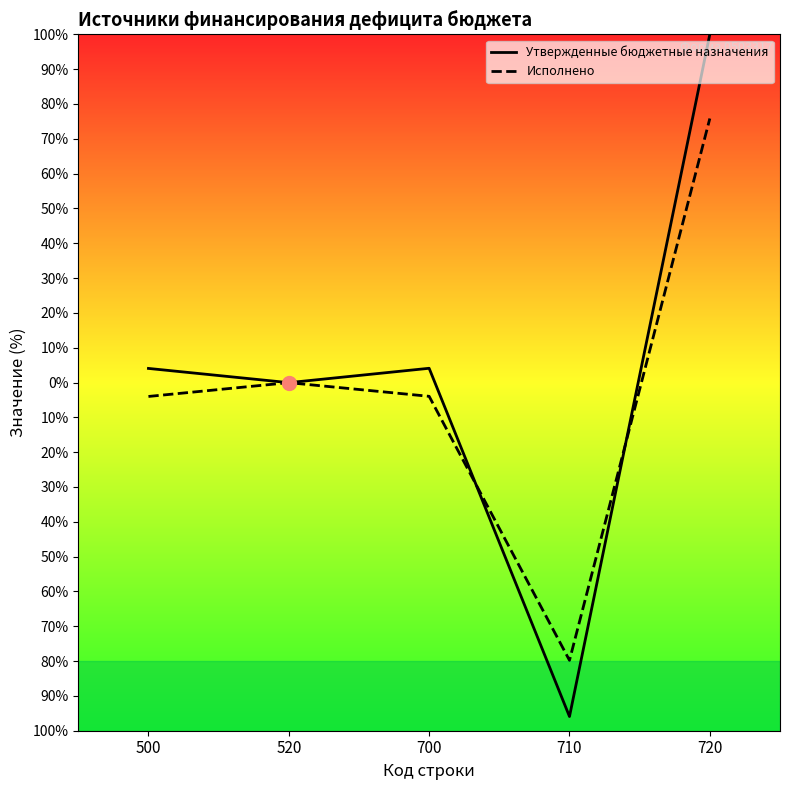

What are all the series names shown in the legend?

Утвержденные бюджетные назначения, Исполнено